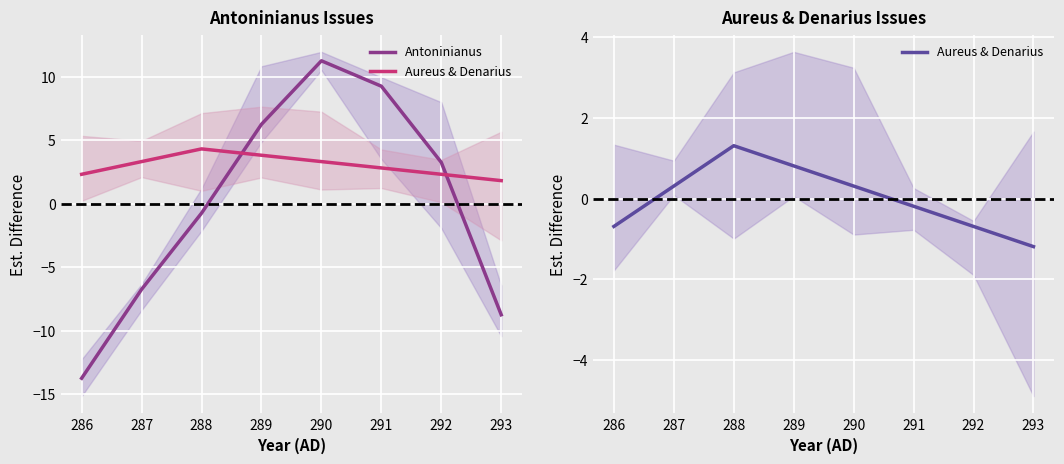

How many data points in Aureus & Denarius are less than 0?

4